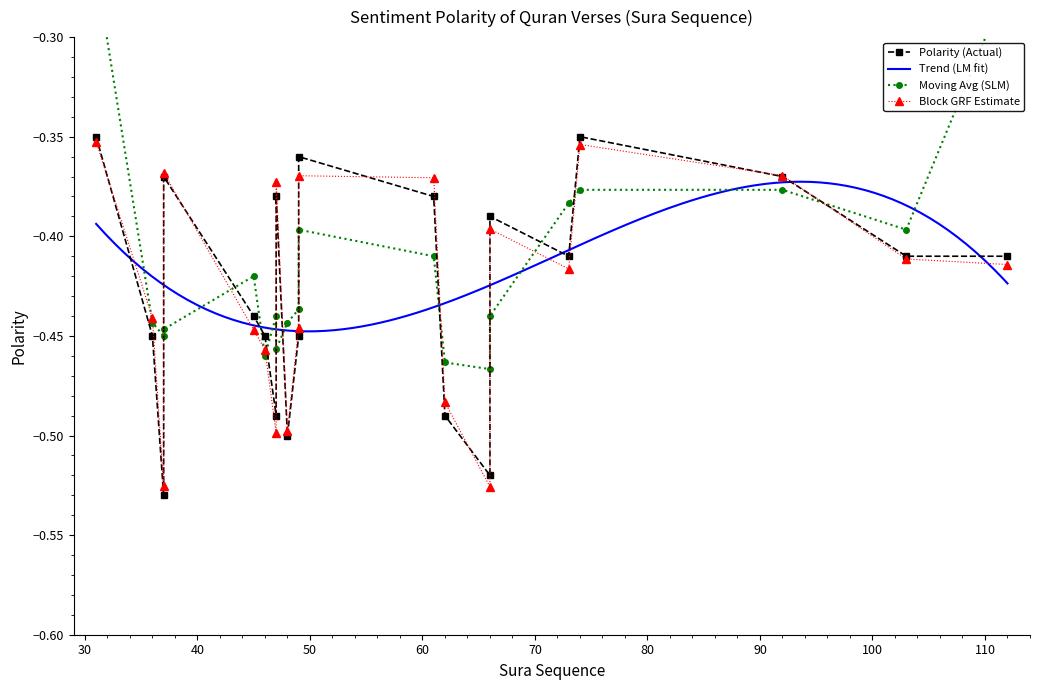

What is the sum of all values?

-8.5